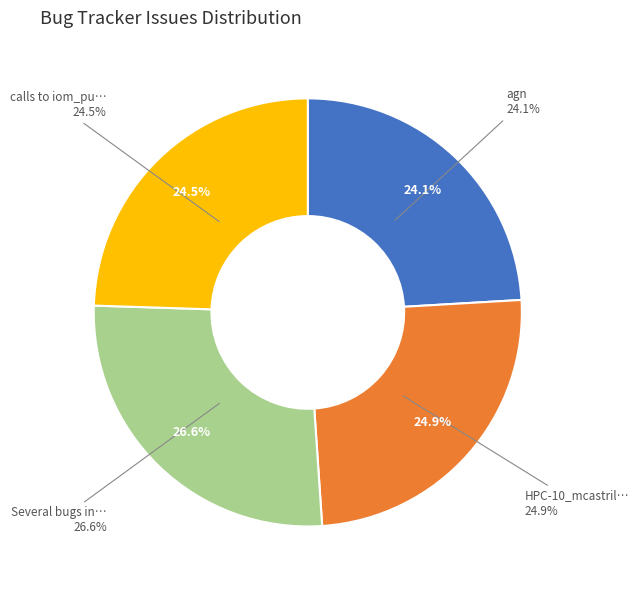

Which slice is the largest?

Several bugs in diaptr